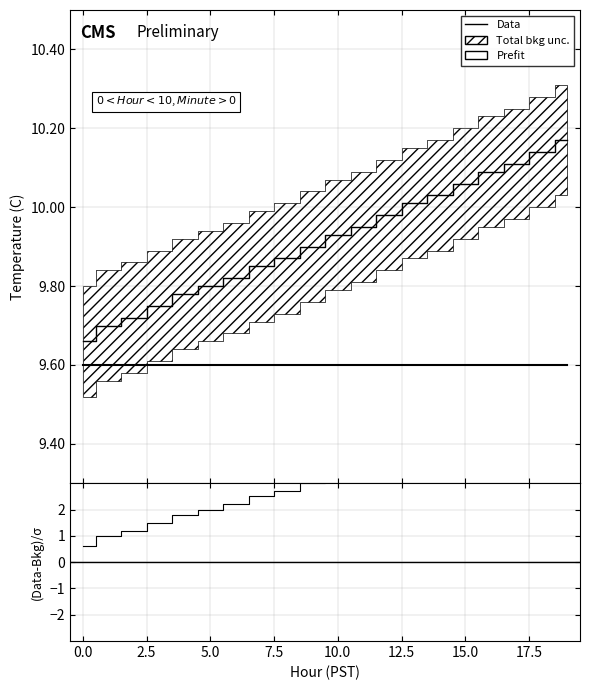

Which category has the lowest value across all series?

Hour 0